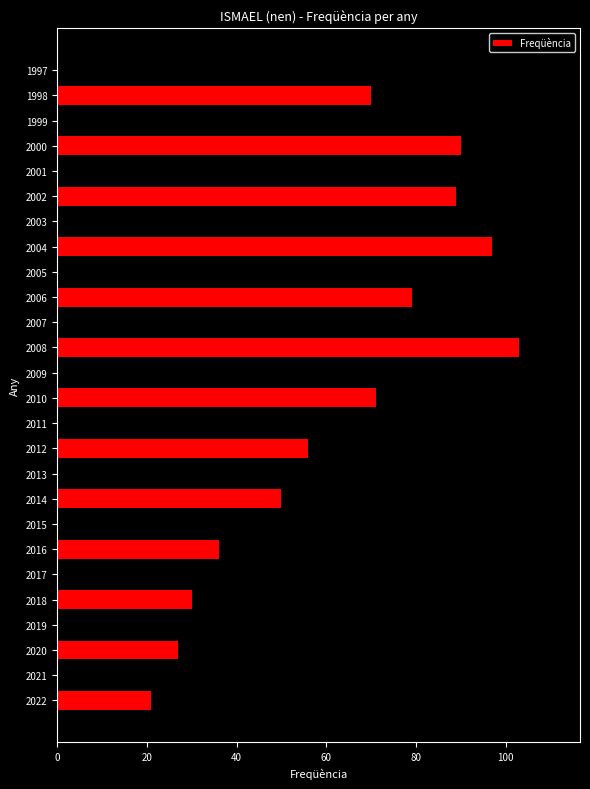

The value at 1999 is 41. True or false?

False